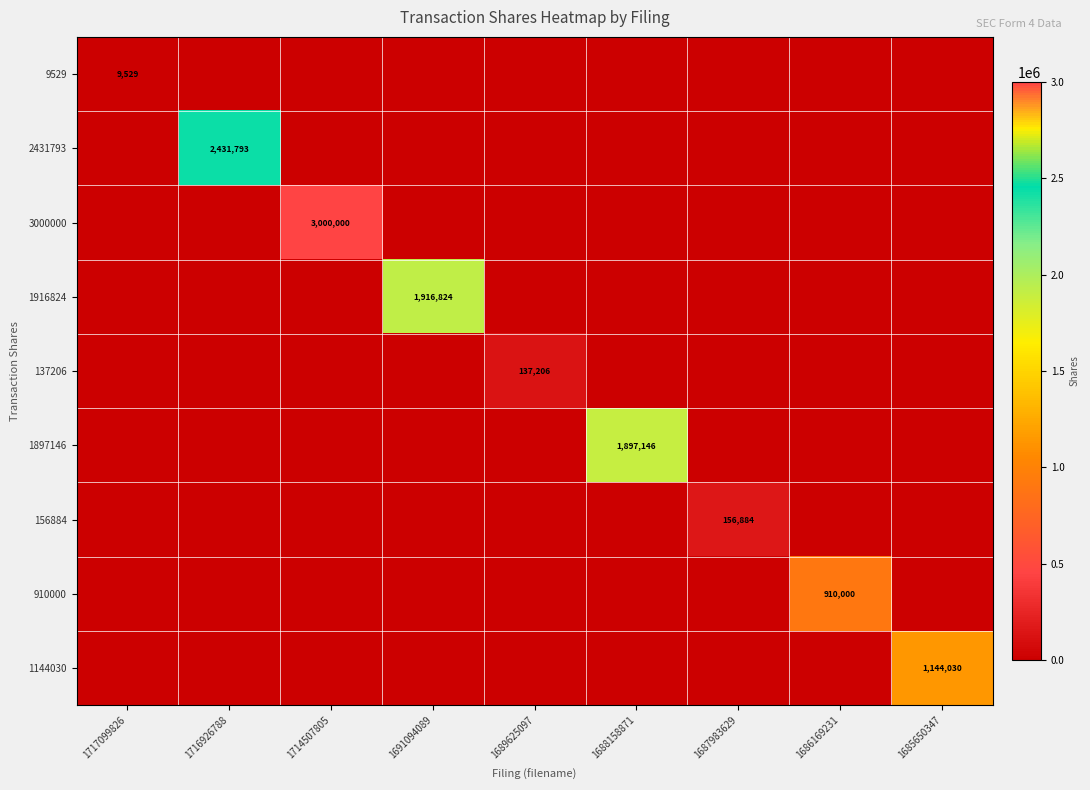

How many values in the 1916824 series exceed 0?

1